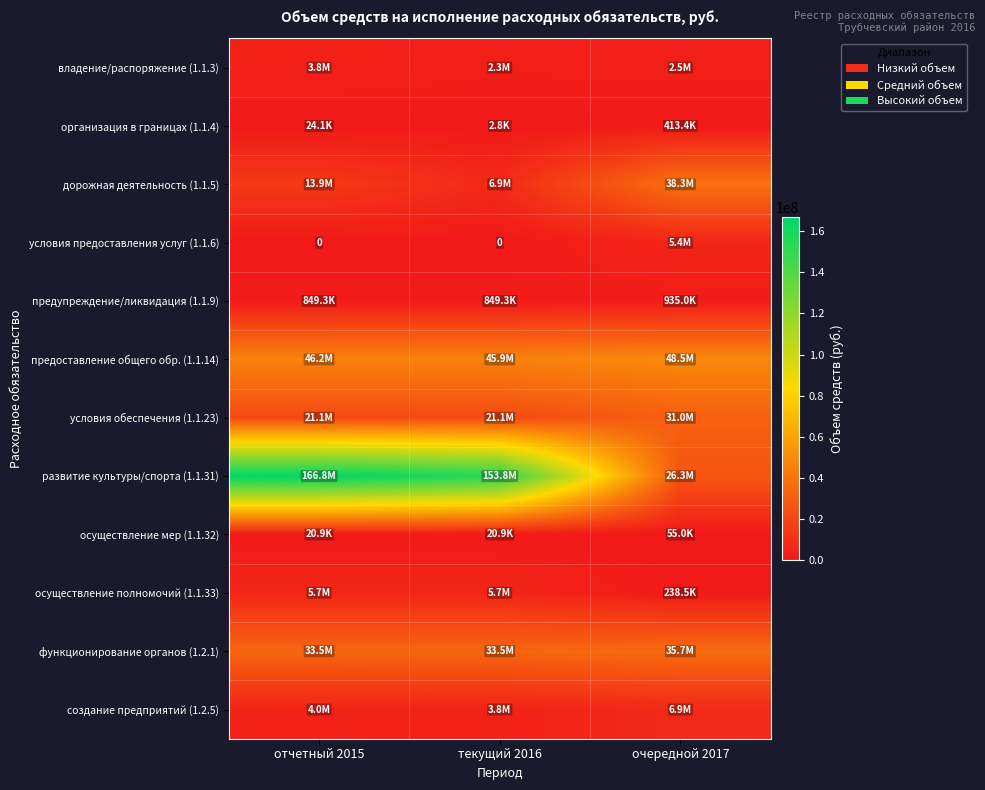

What is the difference between the maximum and minimum values in the осуществление мер (1.1.32) series?

34100.0